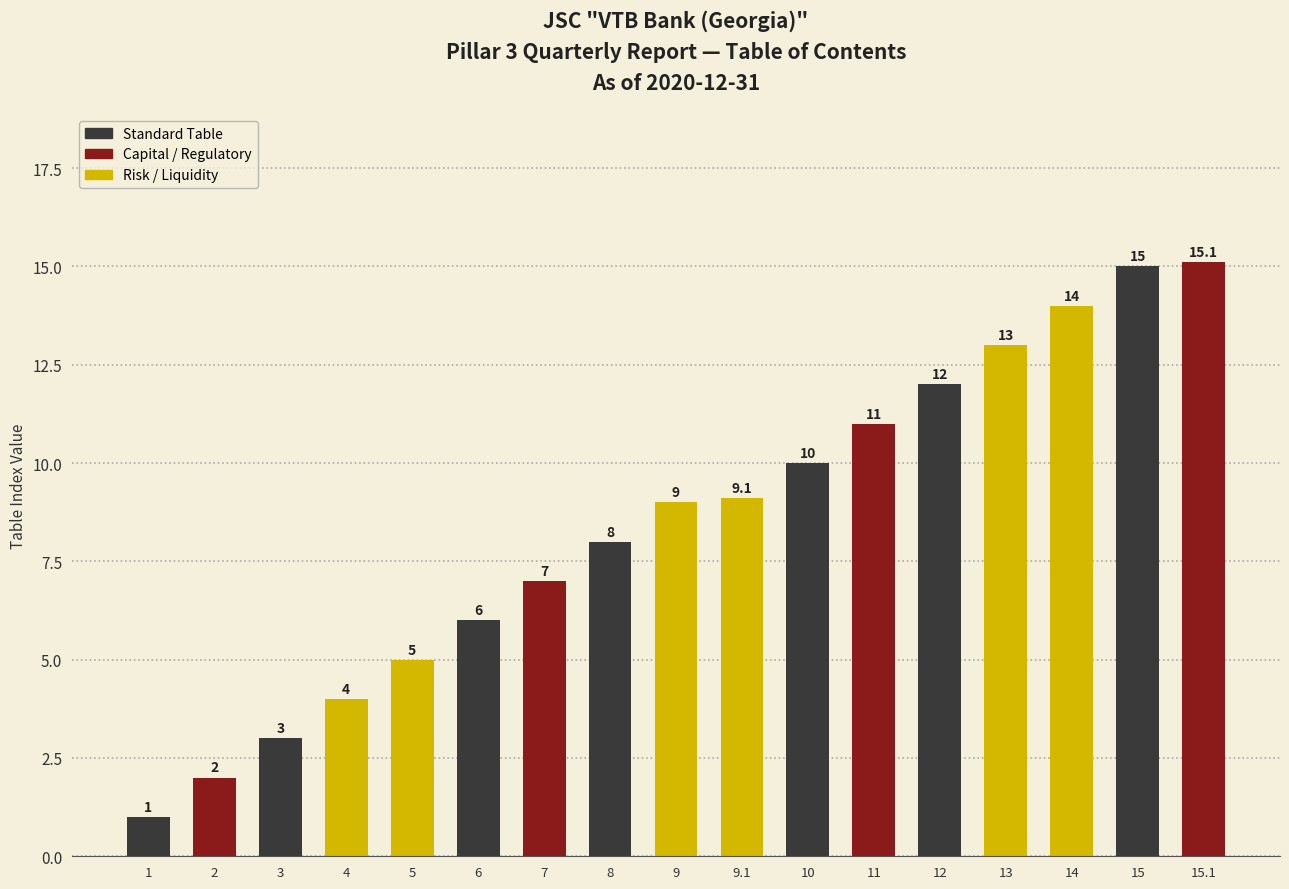

What is the smallest value displayed?

1.0